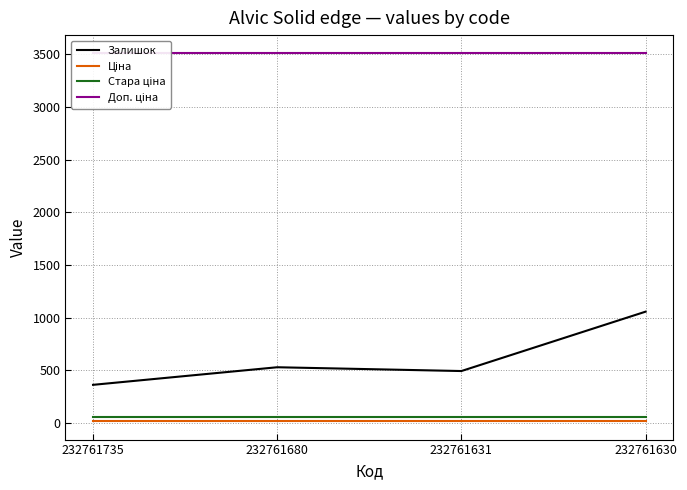

Reading right to left, extract all data points from this chart.

Залишок: 232761630=1056.0	232761631=492.0	232761680=528.0	232761735=361.0
Ціна: 232761630=15.6	232761631=15.6	232761680=15.6	232761735=15.6
Стара ціна: 232761630=60.0	232761631=60.0	232761680=60.0	232761735=60.0
Доп. ціна: 232761630=3508.0	232761631=3508.0	232761680=3508.0	232761735=3508.0